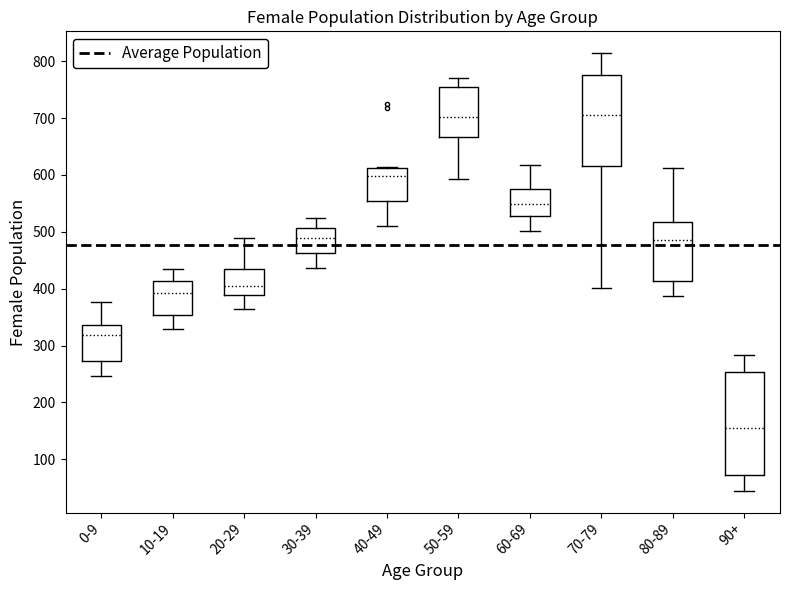

Which box's median line is the lowest?

90+